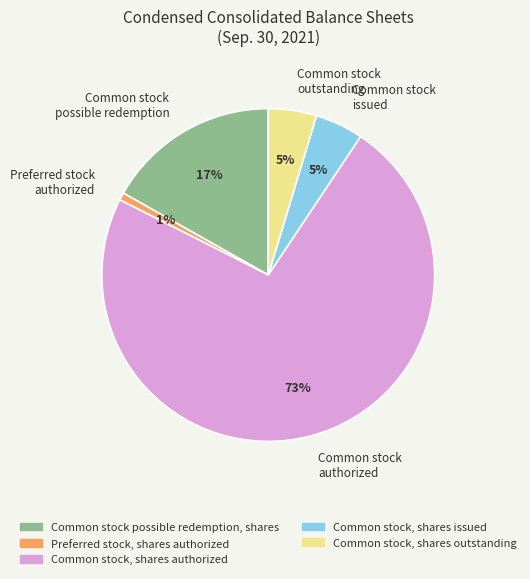

Which has a higher value, Common stock possible redemption or Common stock authorized?

Common stock authorized